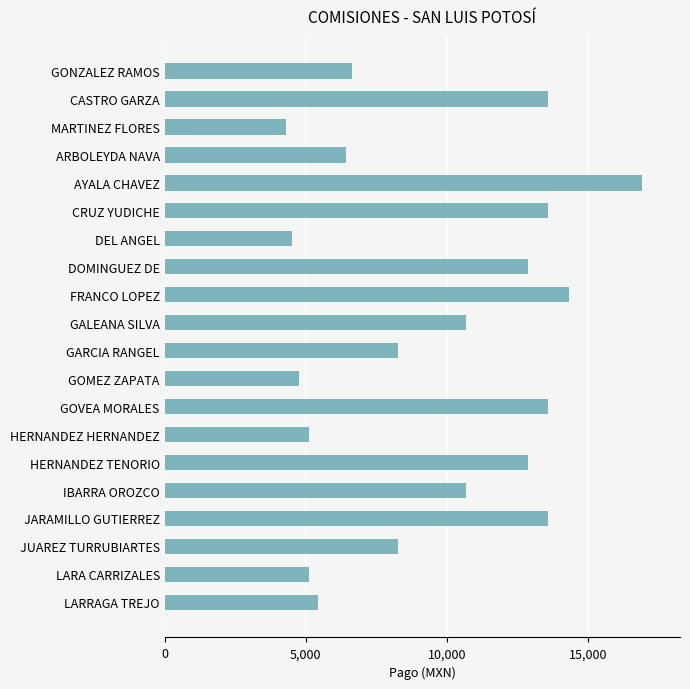

What is the difference between the values at JARAMILLO GUTIERREZ and GARCIA RANGEL?

5300.5